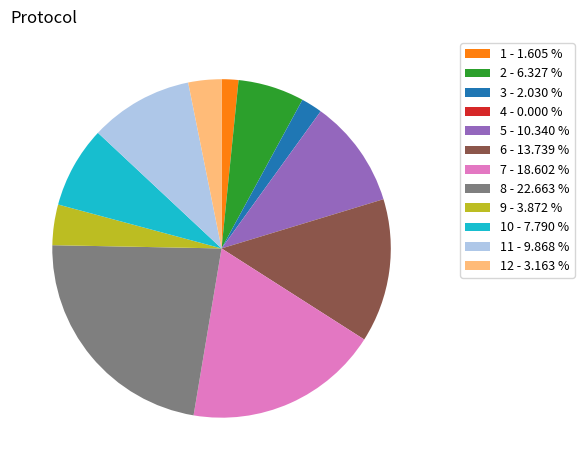

Which category has the biggest portion of the pie?

8 - 22.663 %